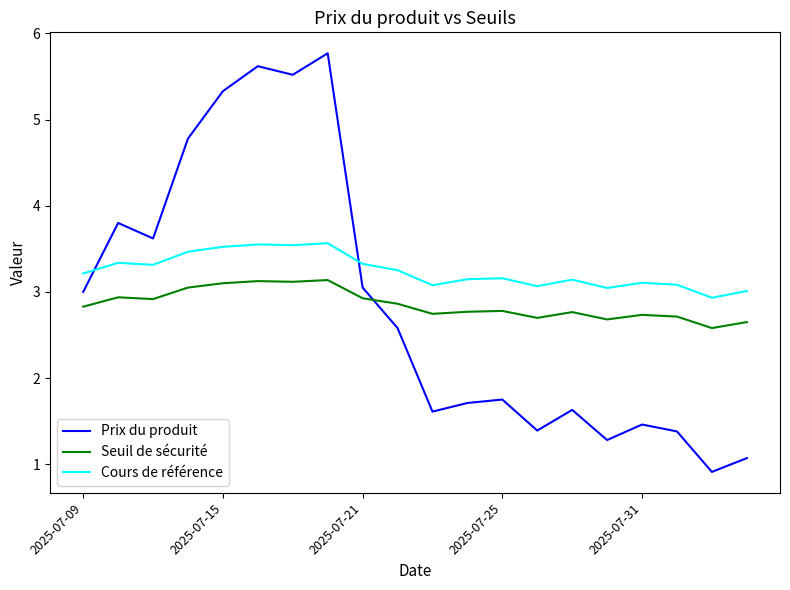

True or false: Prix du produit and Seuil de sécurité cross at least once.

True